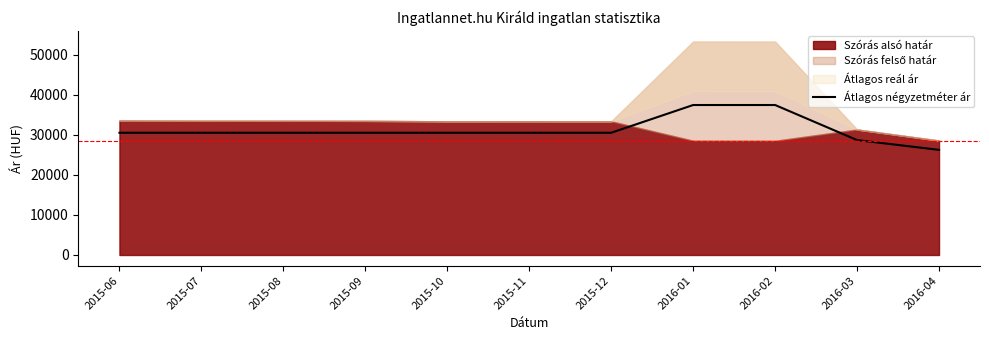

Does the chart have visible grid lines?

No